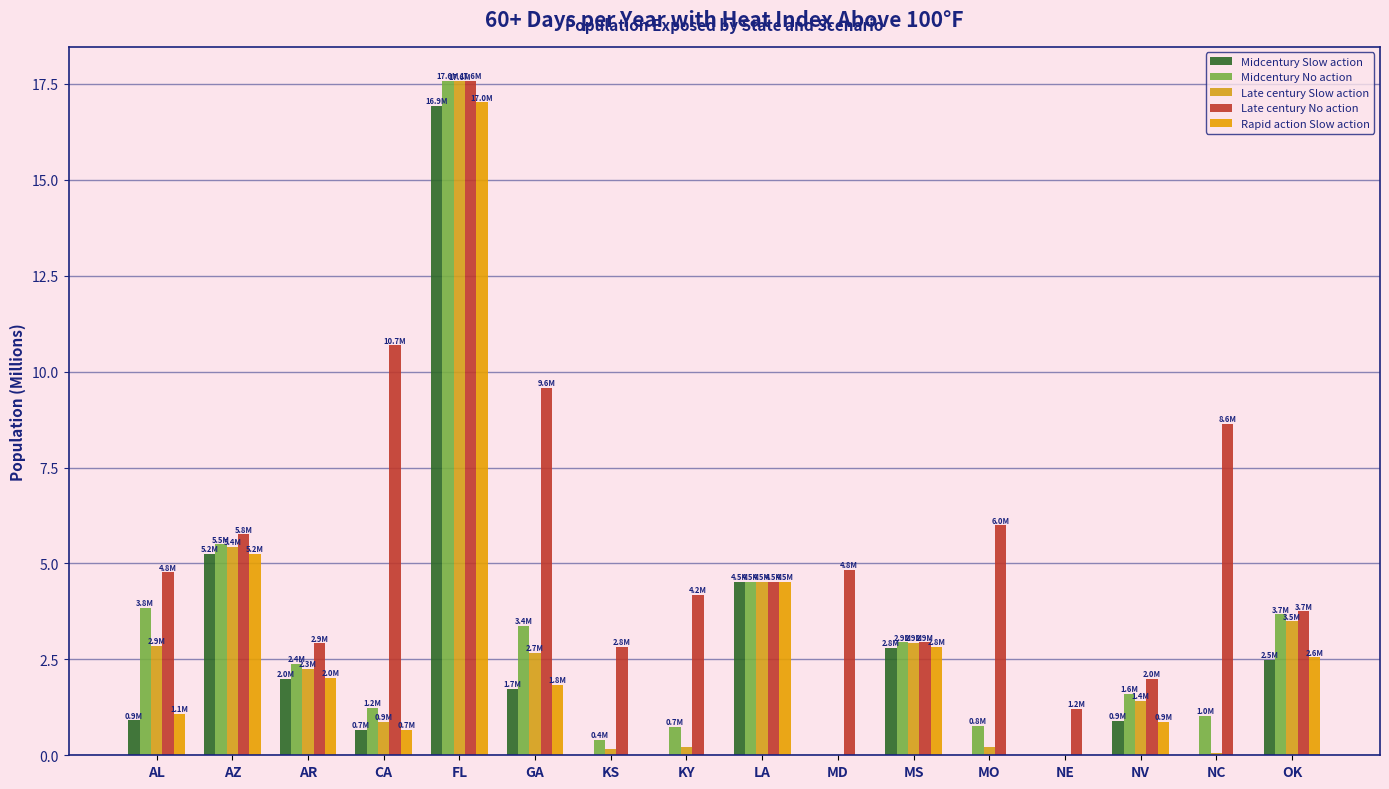

What is the maximum value for Midcentury Slow action?

16.9